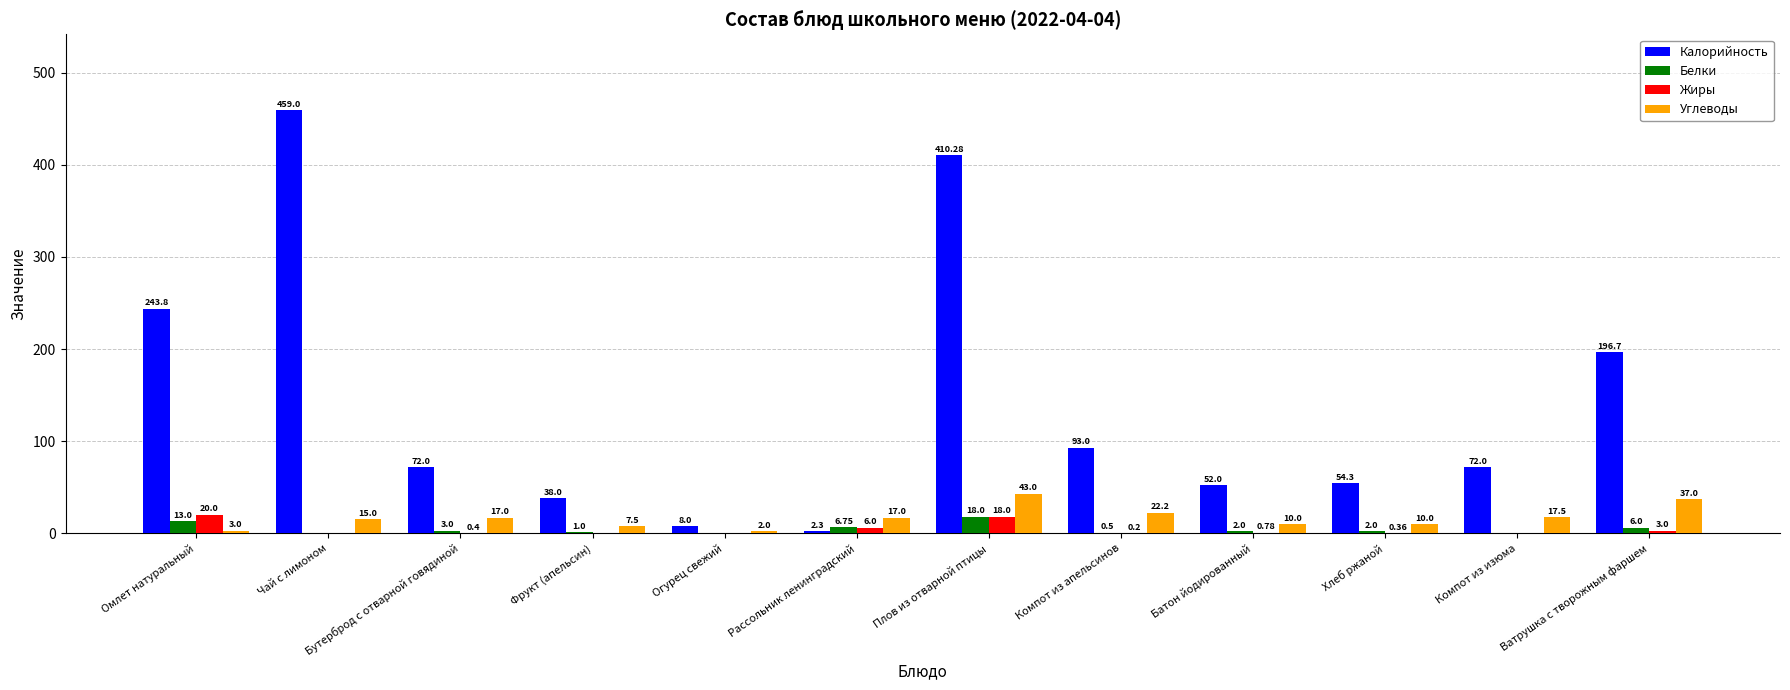

What is the difference between the Углеводы values at Плов из отварной птицы and Ватрушка с творожным фаршем?

6.0